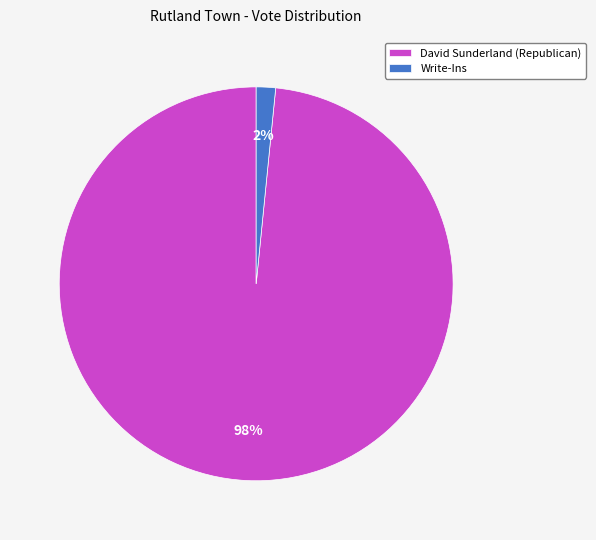

The Write-Ins slice represents 14% of the pie. True or false?

False